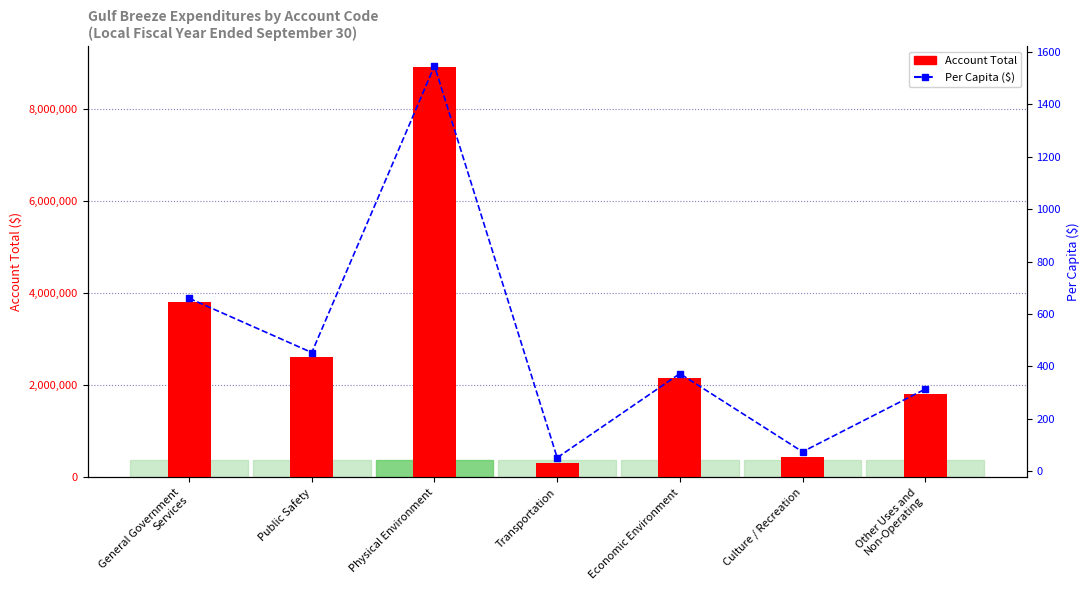

The Account Total series shows 233035.4 at Culture / Recreation. True or false?

False